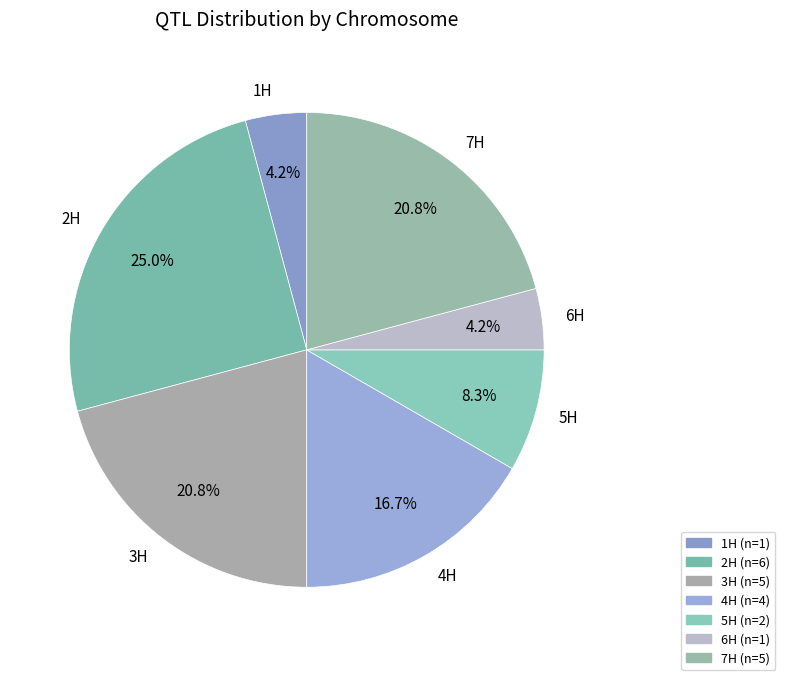

To the nearest percent, what is the average slice percentage?

14%